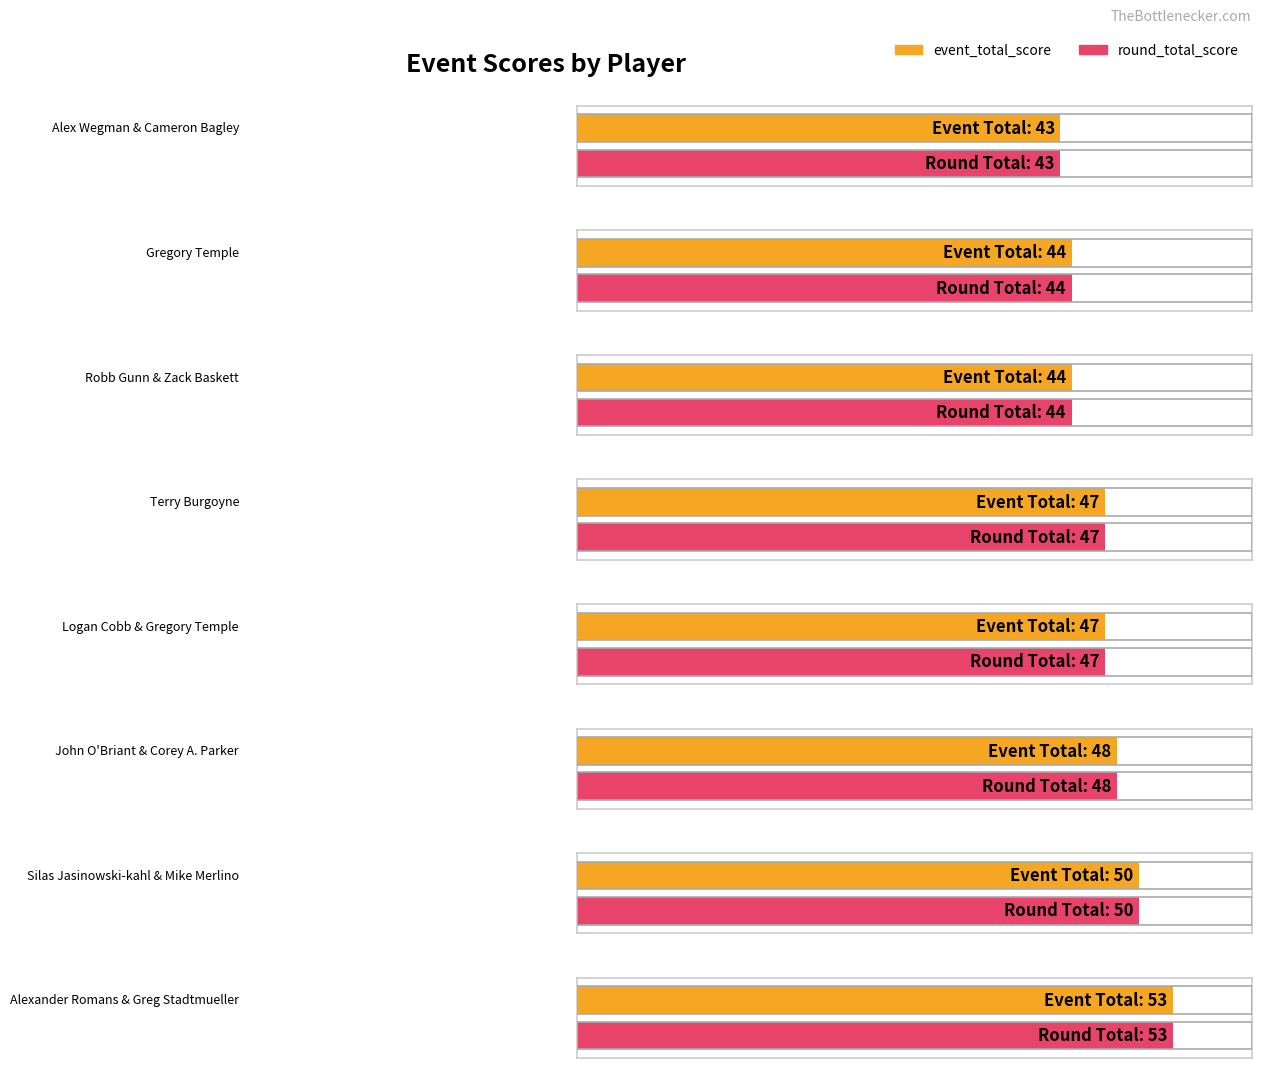

Which series has the largest total across all categories?

event_total_score